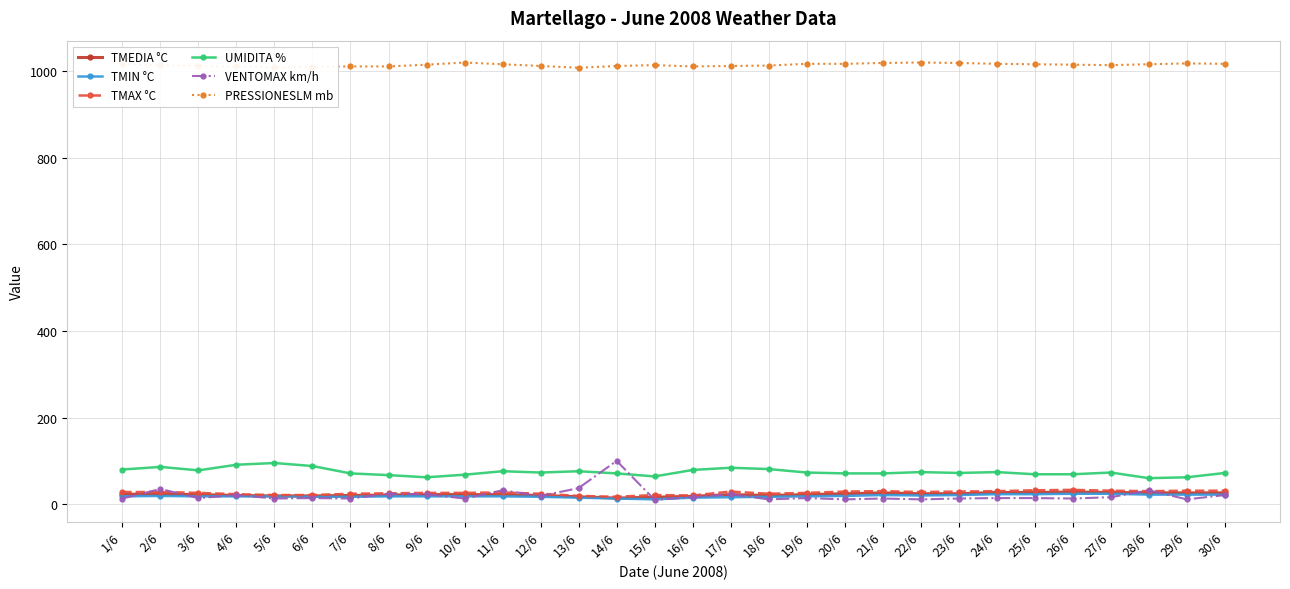

Does the chart have visible grid lines?

Yes